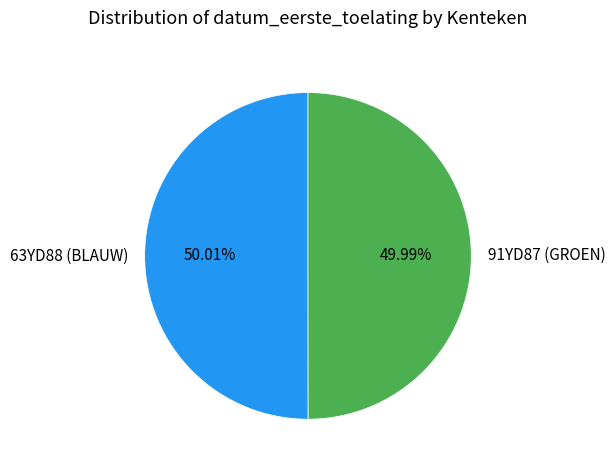

Do 63YD88 (BLAUW) and 91YD87 (GROEN) together represent more than half of the pie?

Yes